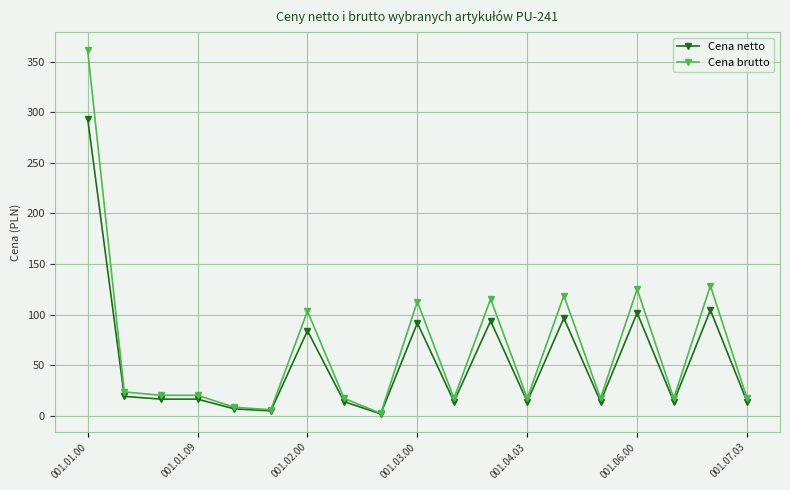

Count the number of categories in the chart.

19